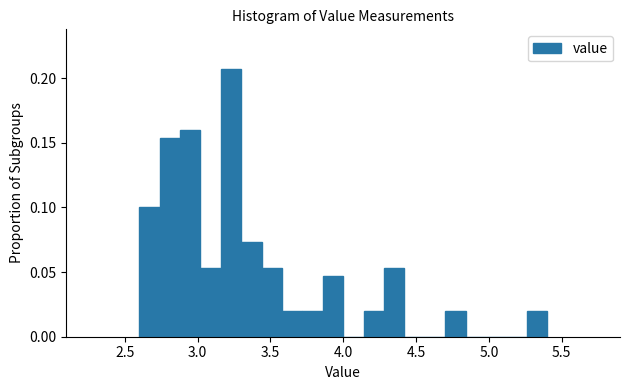

Around what value on the x-axis is the tallest bar? Give the approximate position of its centre, as read against the axis.

3.25